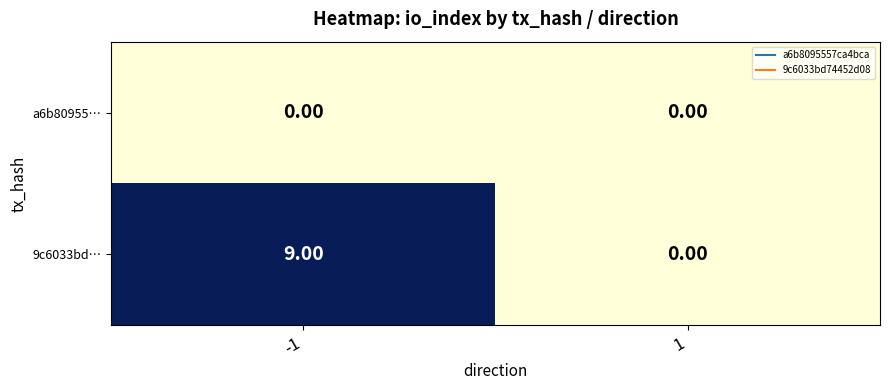

At which category is the sum across all series the highest?

-1